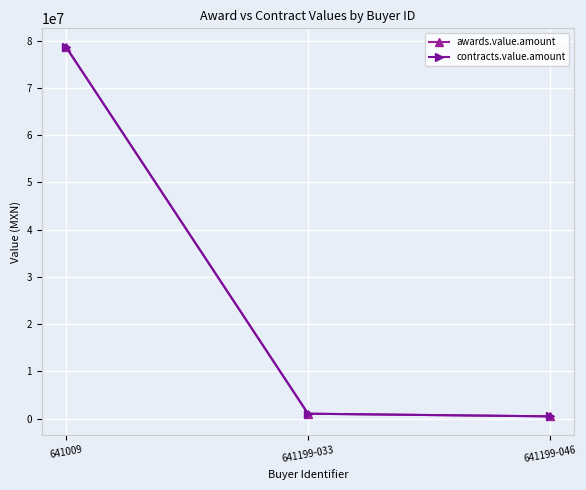

What is the highest value of the awards.value.amount series?

78718500.0